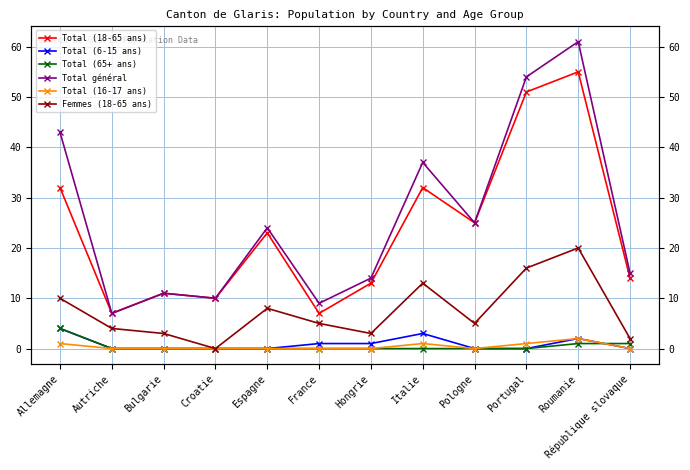

True or false: Total (65+ ans) and Total général cross at least once.

False